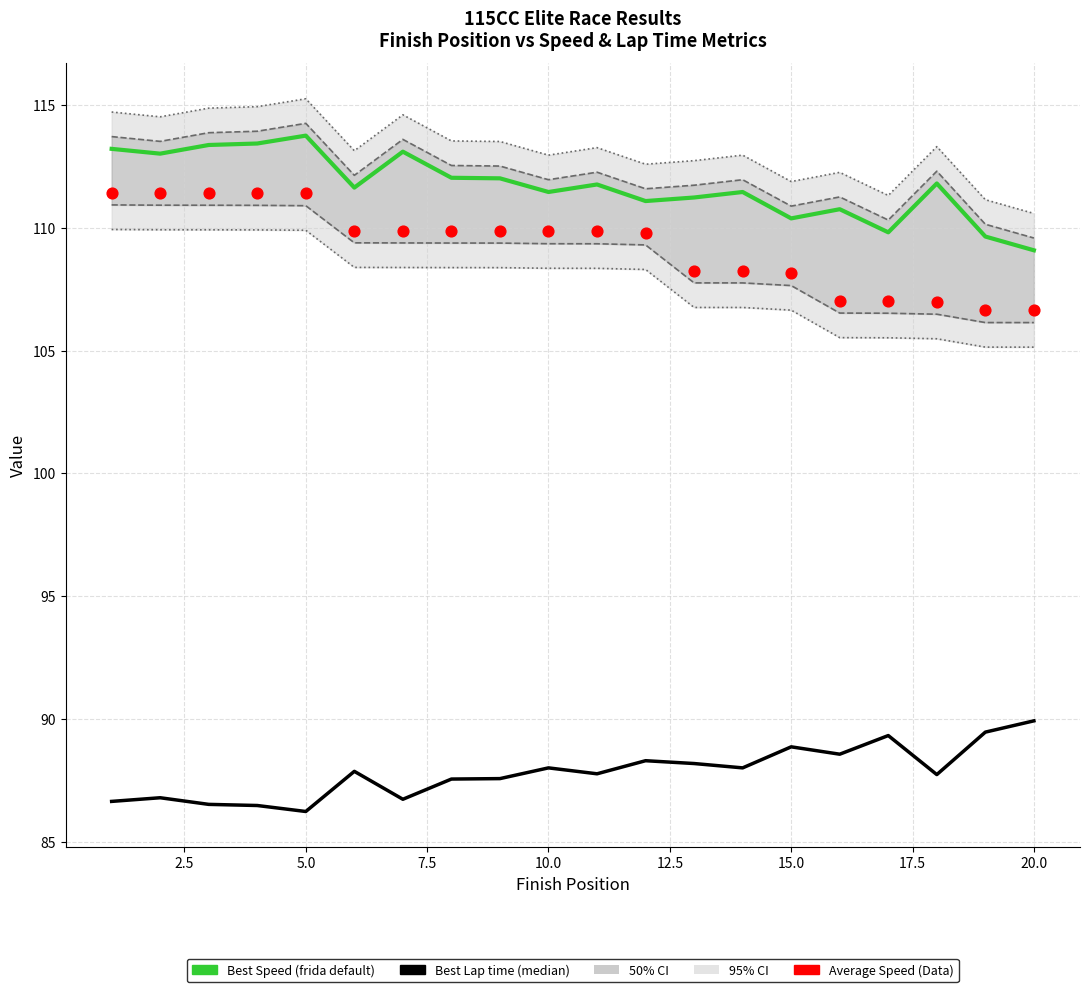

Is the value of Best Speed (frida default) at 5.0 greater than the value of Best Lap time (median) at 17?

Yes